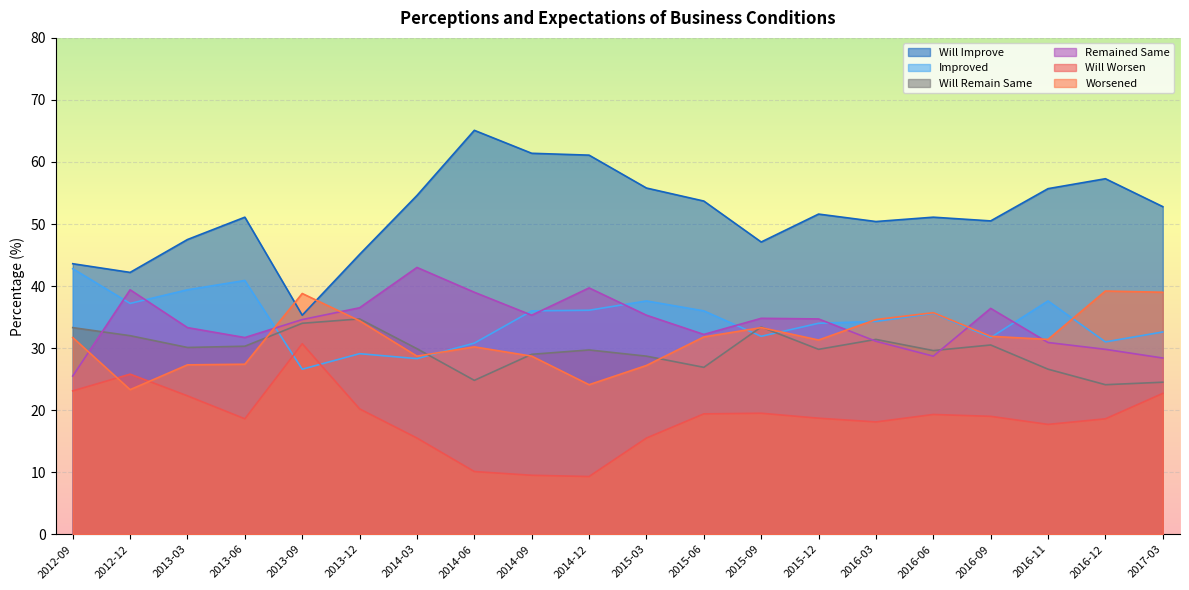

How many data points in Remained Same are less than 34?

9